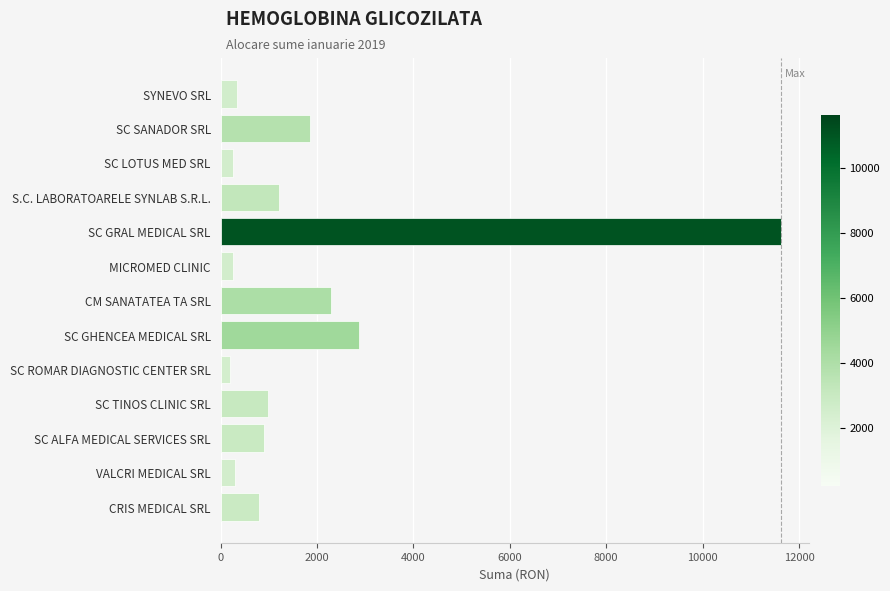

Which label corresponds to the largest value in the chart?

SC GRAL MEDICAL SRL